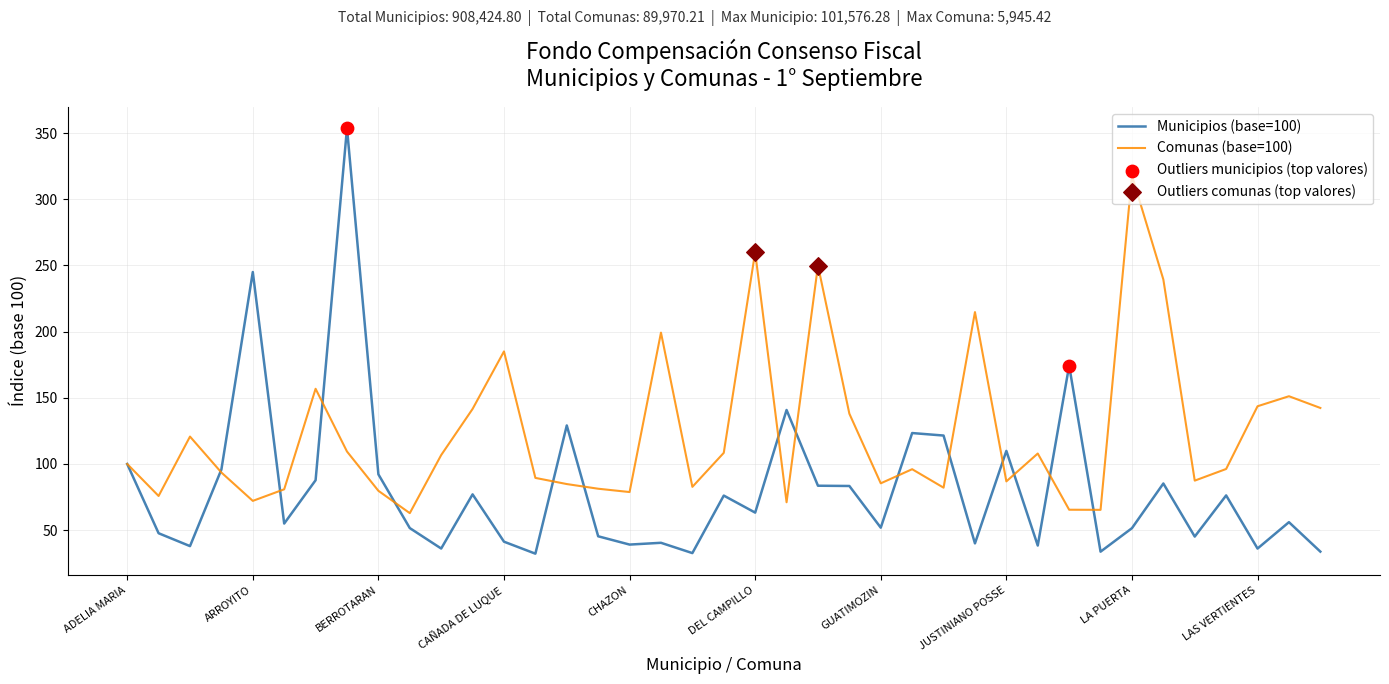

Which series has the largest range (max minus min)?

Municipios (base=100)